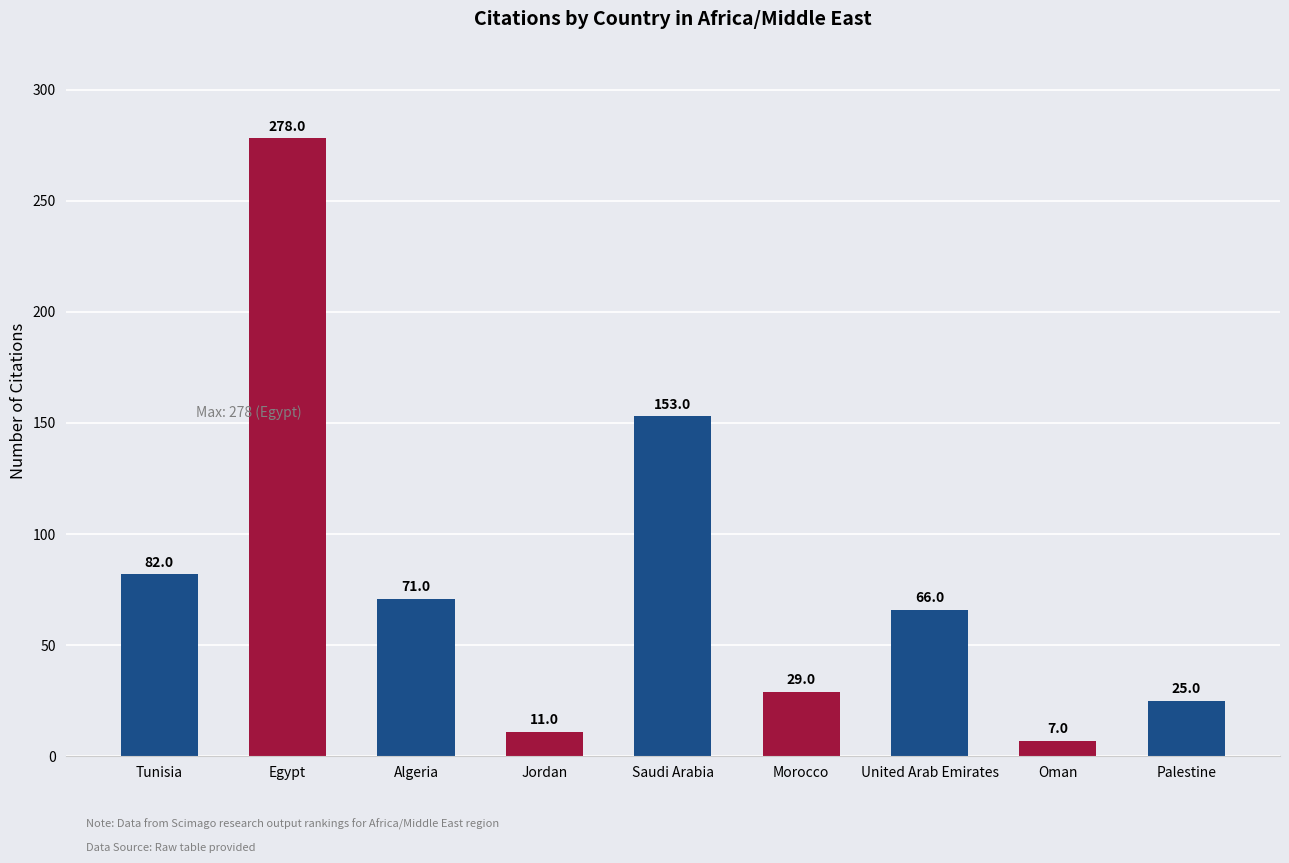

Rank the categories by value from lowest to highest.

Oman, Jordan, Palestine, Morocco, United Arab Emirates, Algeria, Tunisia, Saudi Arabia, Egypt